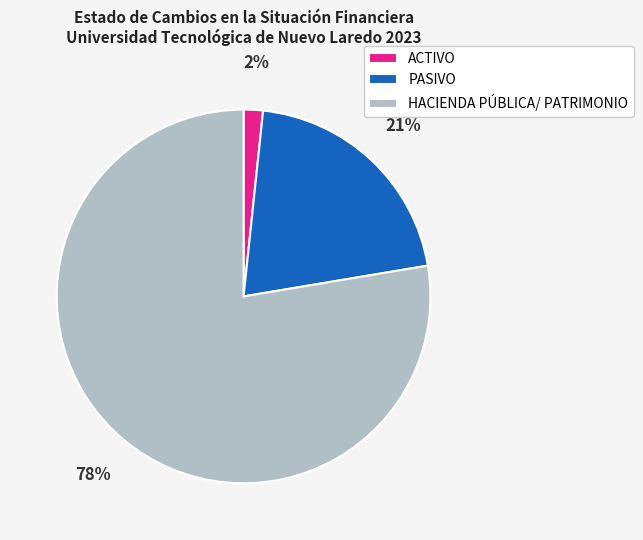

To the nearest percent, what portion does ACTIVO represent?

2%